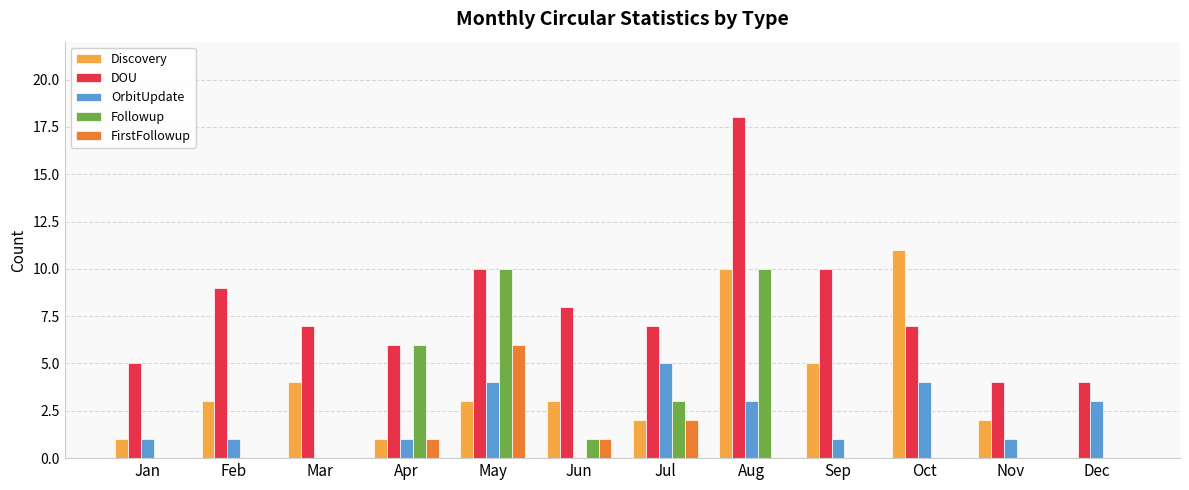

Count the number of categories in the chart.

12